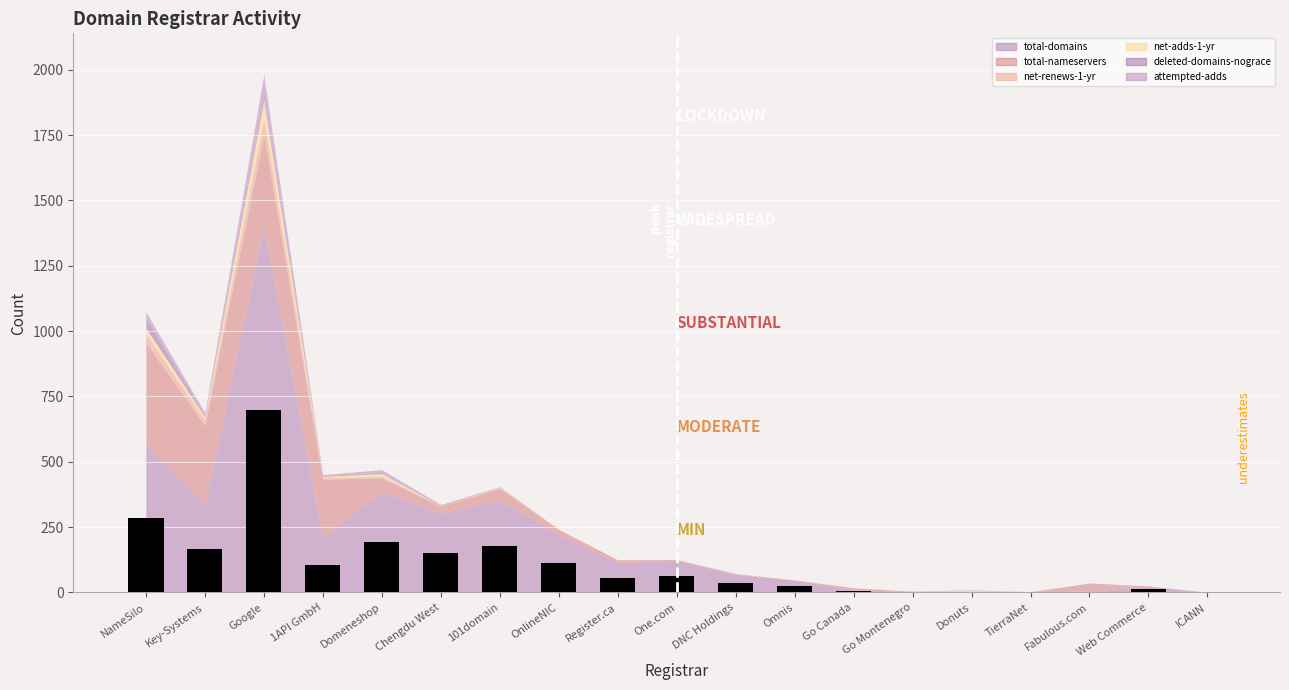

At which category does the chart reach its peak across all series?

Google